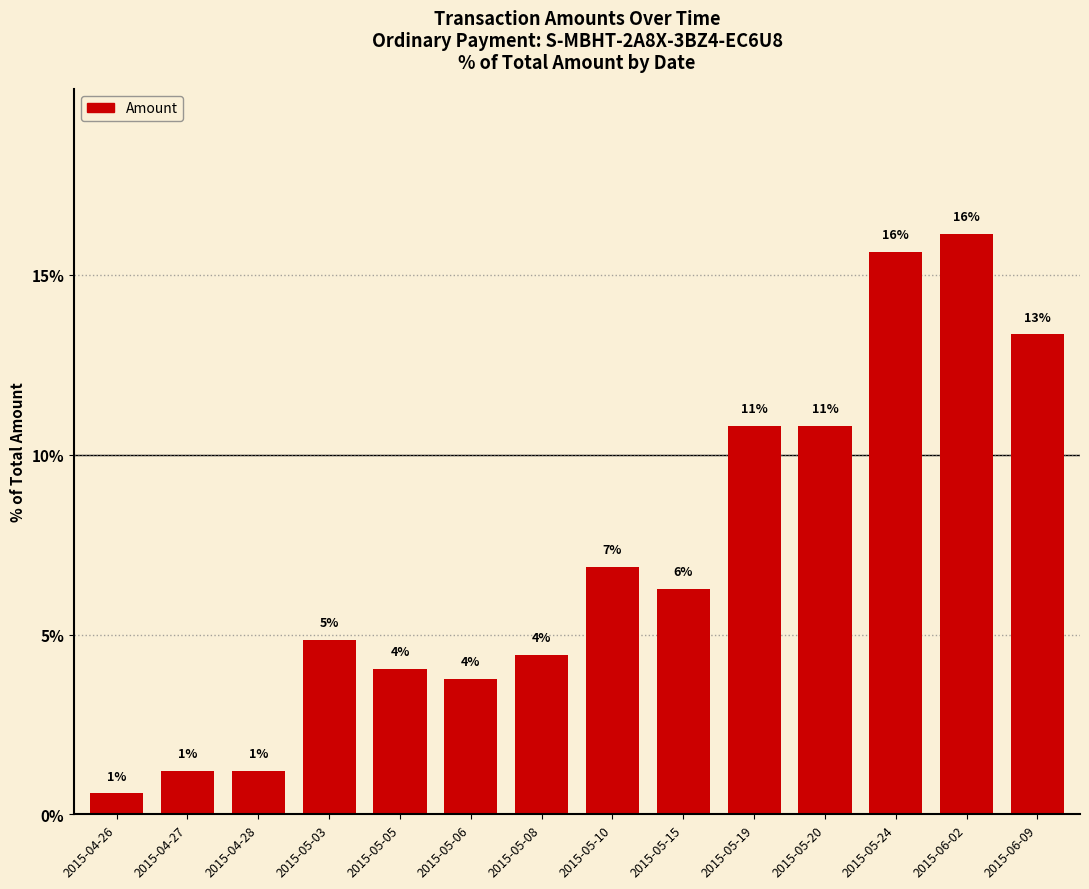

Is it true that the value at 2015-05-24 is 5.5?

False